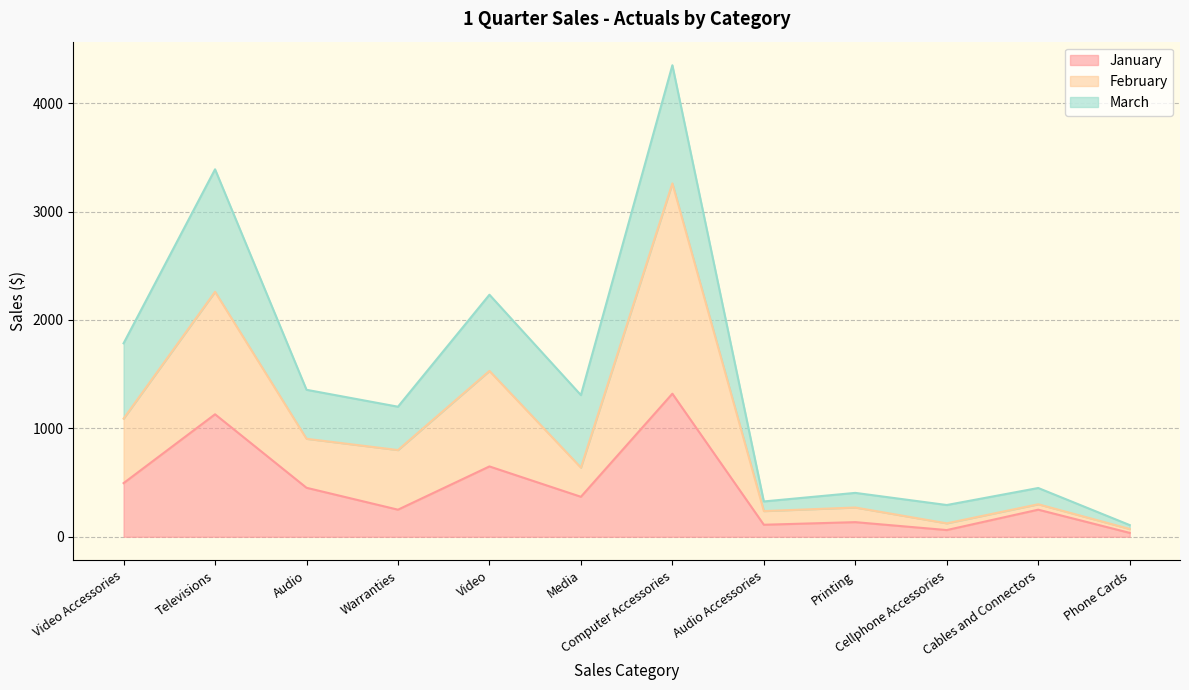

True or false: February and January cross at least once.

False